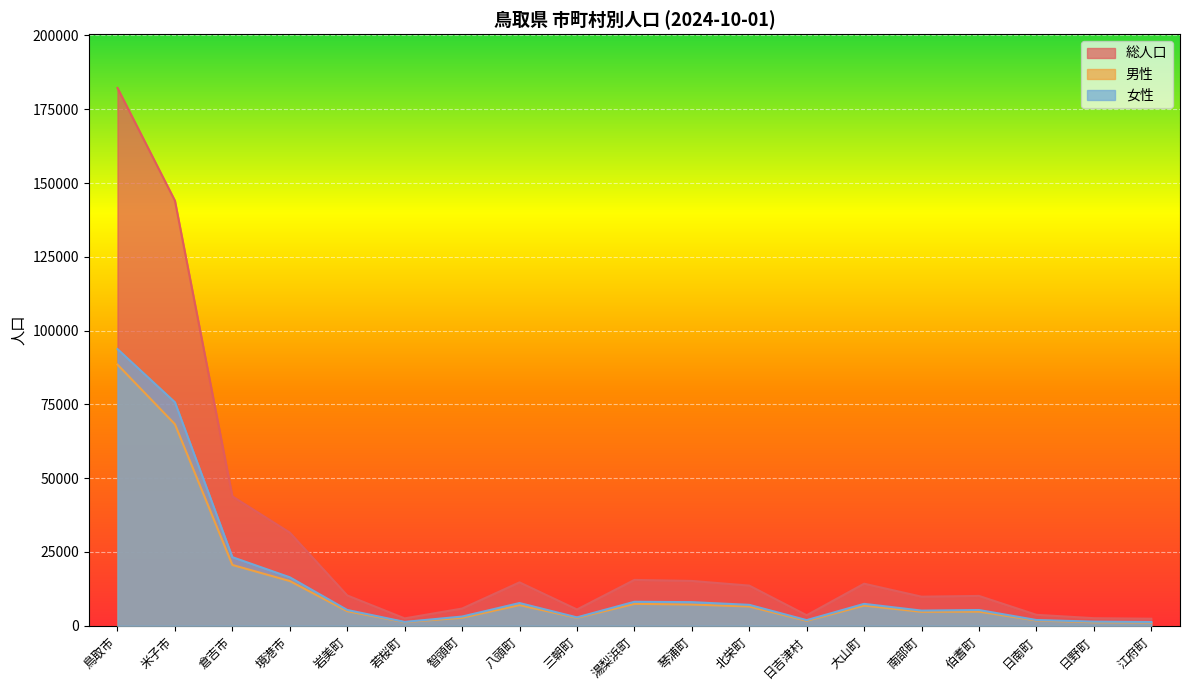

What is the total value across all series at 岩美町?

20542